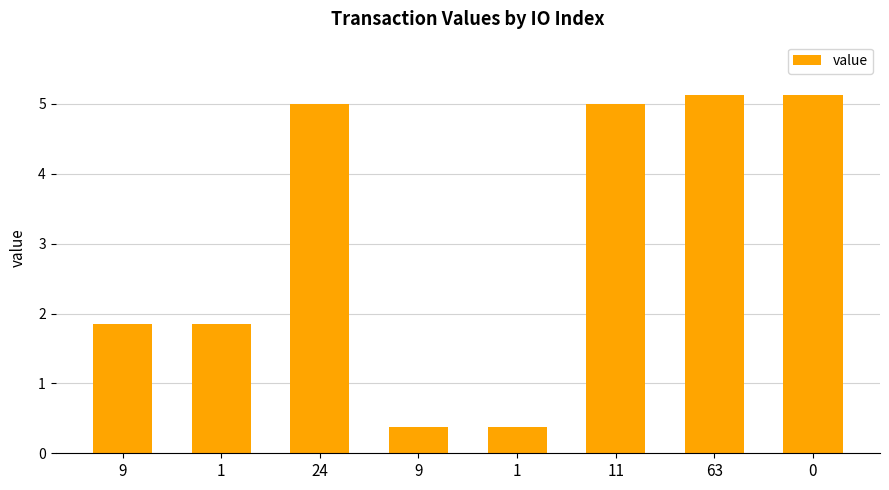

Are the bars horizontal?

No